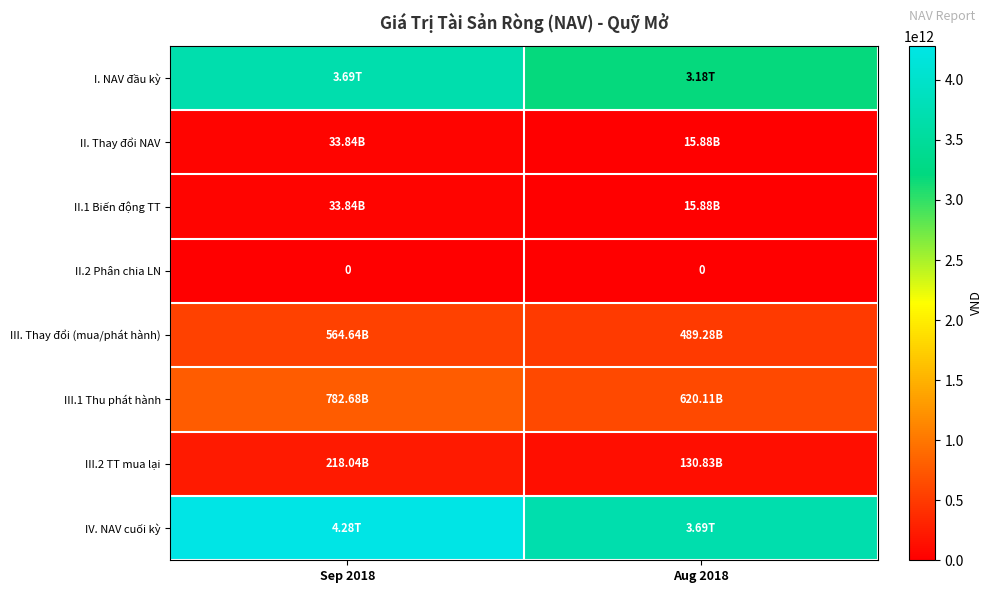

List the labels in order of III.1 Thu phát hành value, smallest first.

Aug 2018, Sep 2018